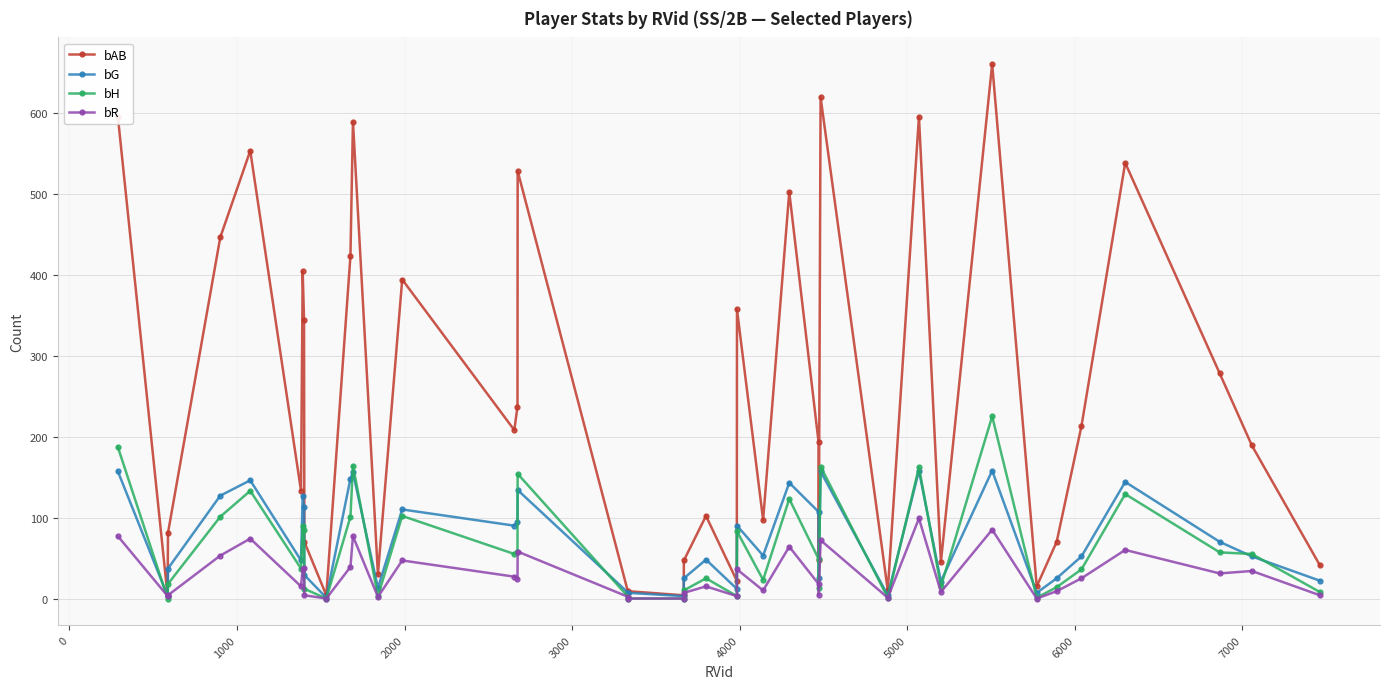

Which series has the widest spread of values?

bAB